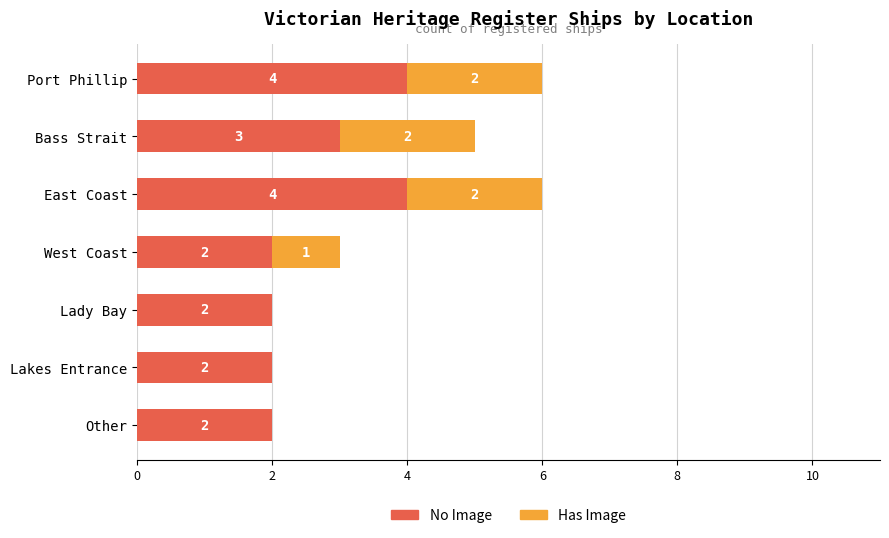

True or false: No Image has a value of 3 at Bass Strait.

True